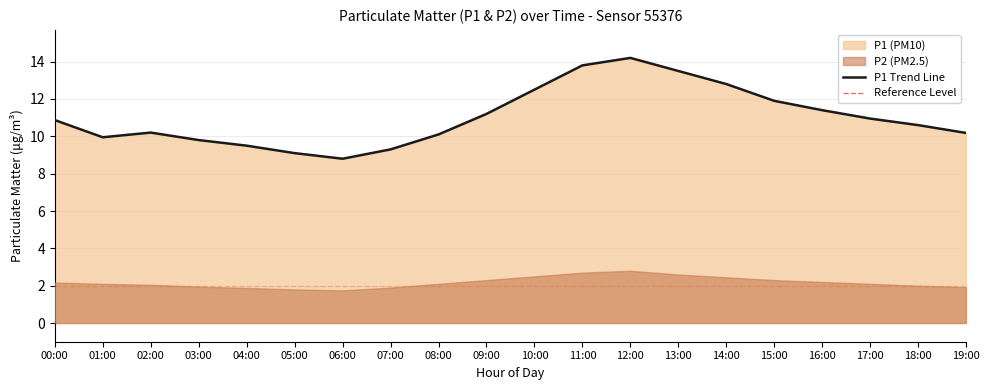

At which category does the chart reach its peak across all series?

12:00